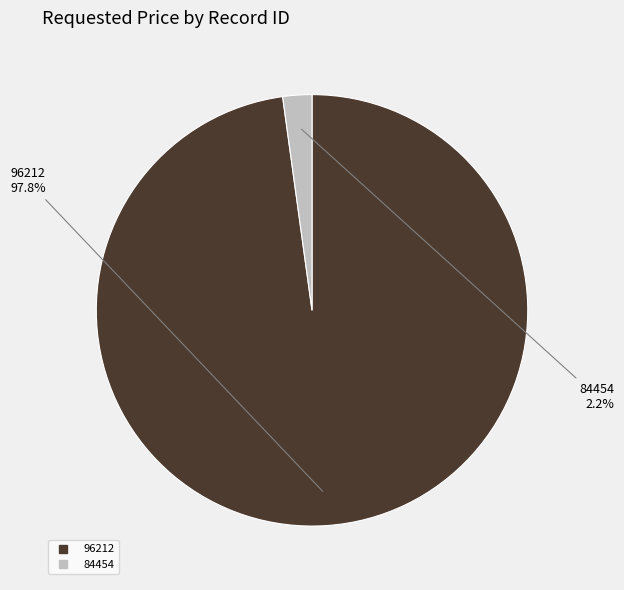

Is it true that 96212 is 98% of the pie?

True